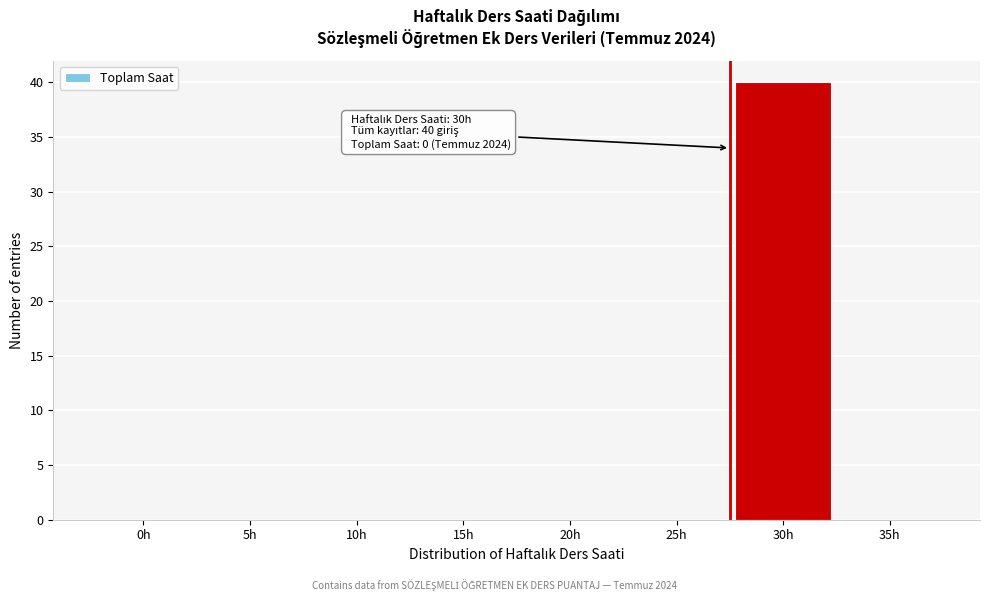

Reading left to right, list all the values displayed in this chart.

0h=0	5h=0	10h=0	15h=0	20h=0	25h=0	30h=40	35h=0